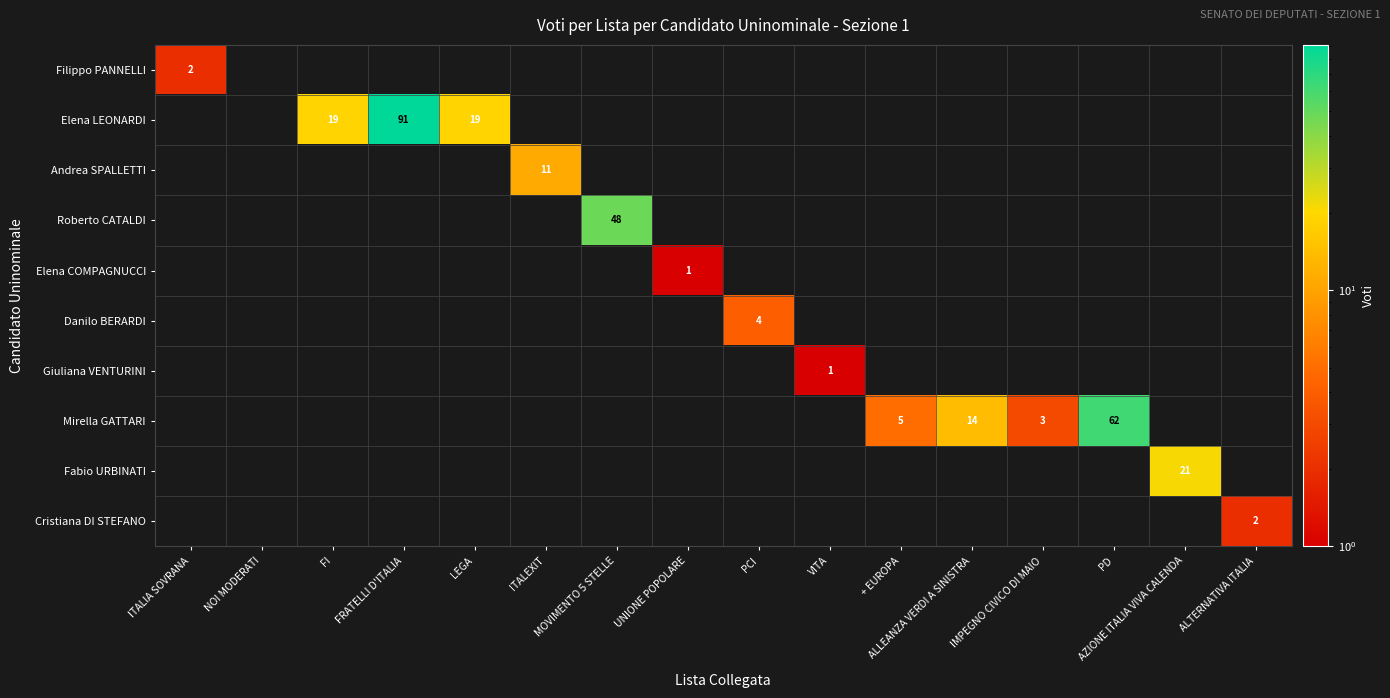

The Roberto CATALDI series shows 30 at PCI. True or false?

False